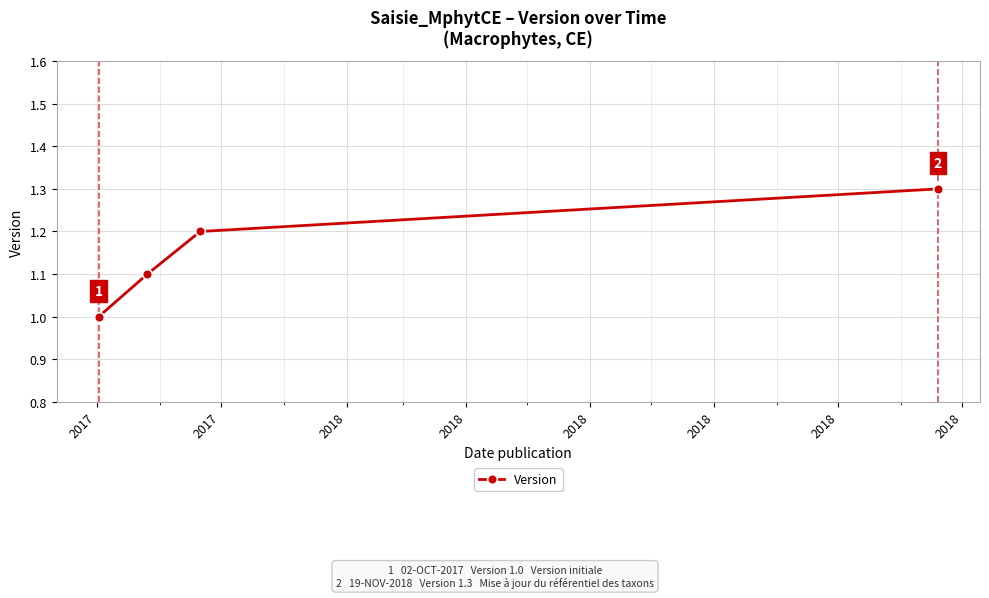

True or false: there are more than 0 points higher than both neighbors.

False